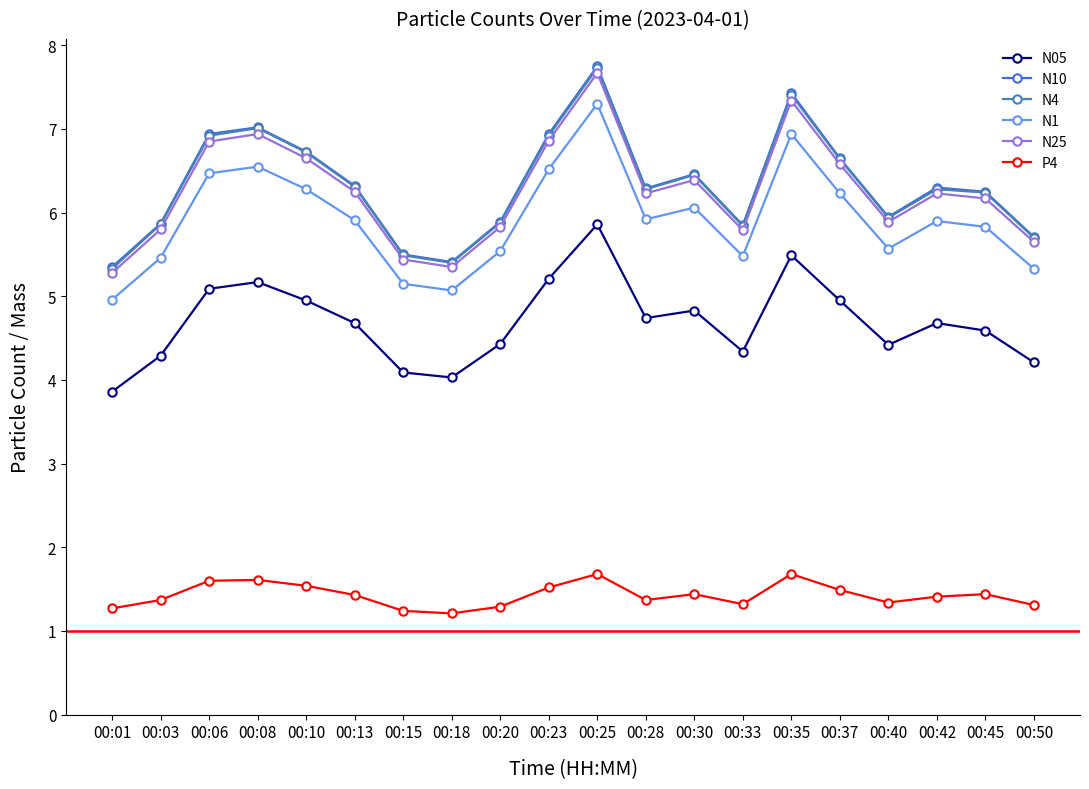

At which label does N10 first exceed 6?

00:06